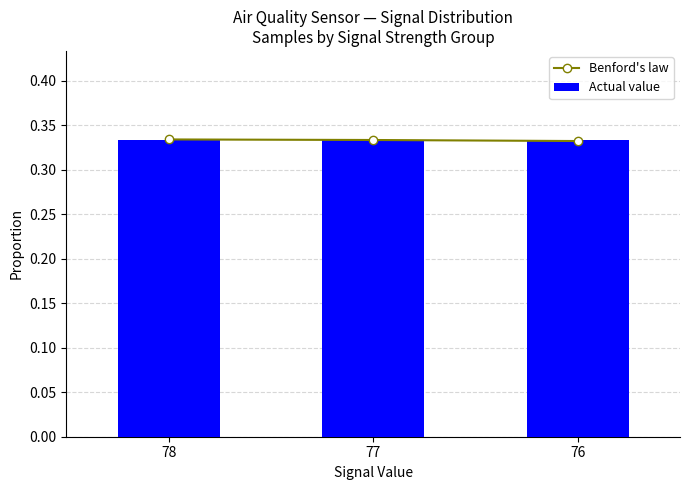

Count the Benford's law values in the range 0 to 1.

3